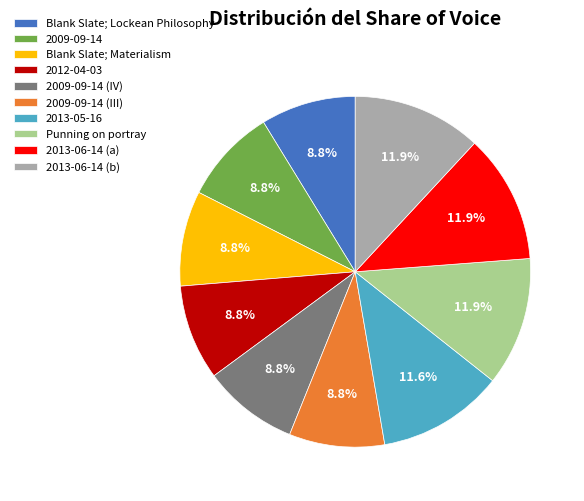

To the nearest percent, what is the difference between the 2009-09-14 (IV) and 2013-06-14 (b) slice percentages?

3%